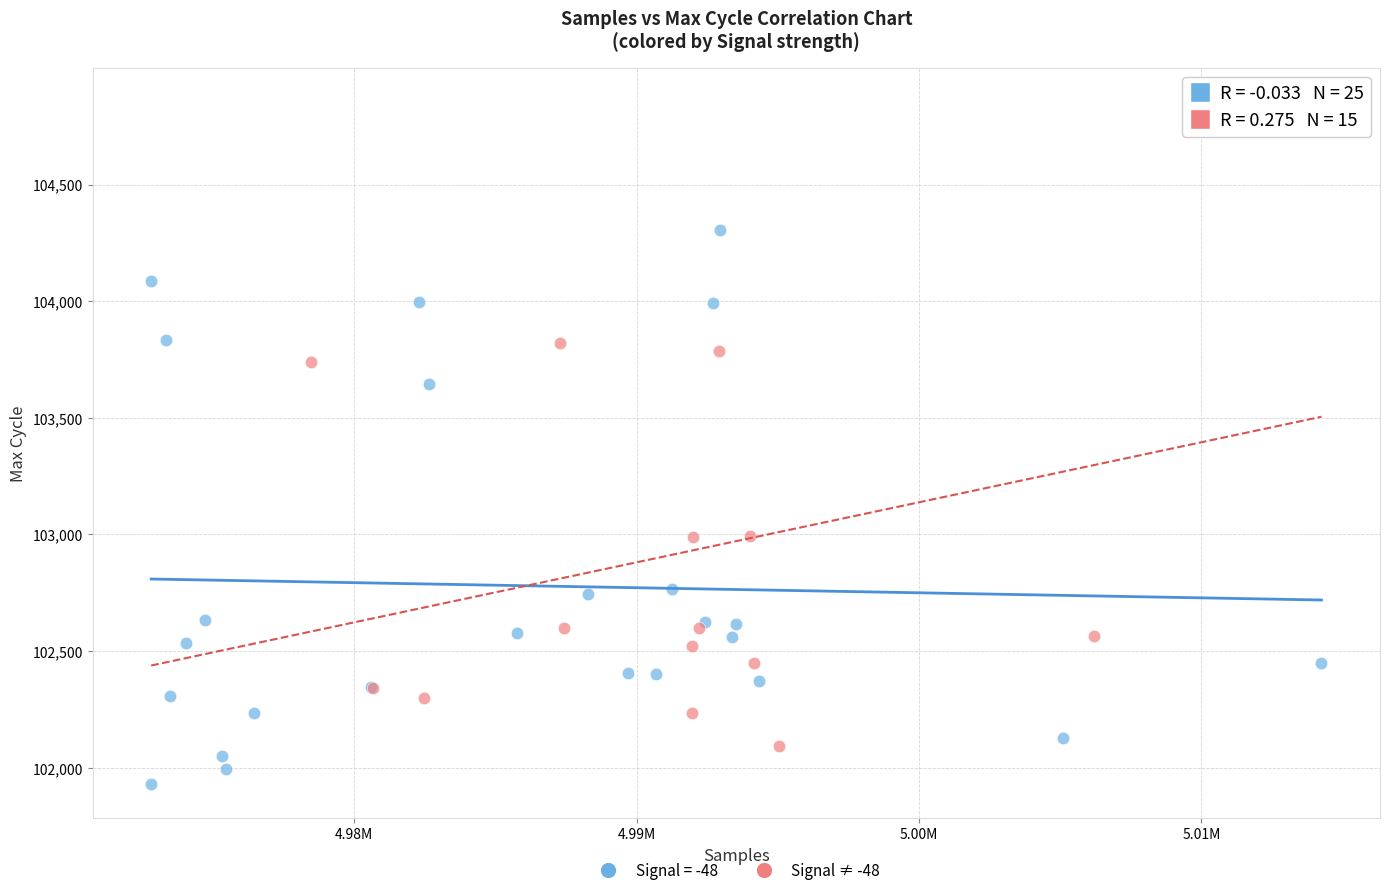

Which series reaches the minimum Y coordinate?

Signal = -48